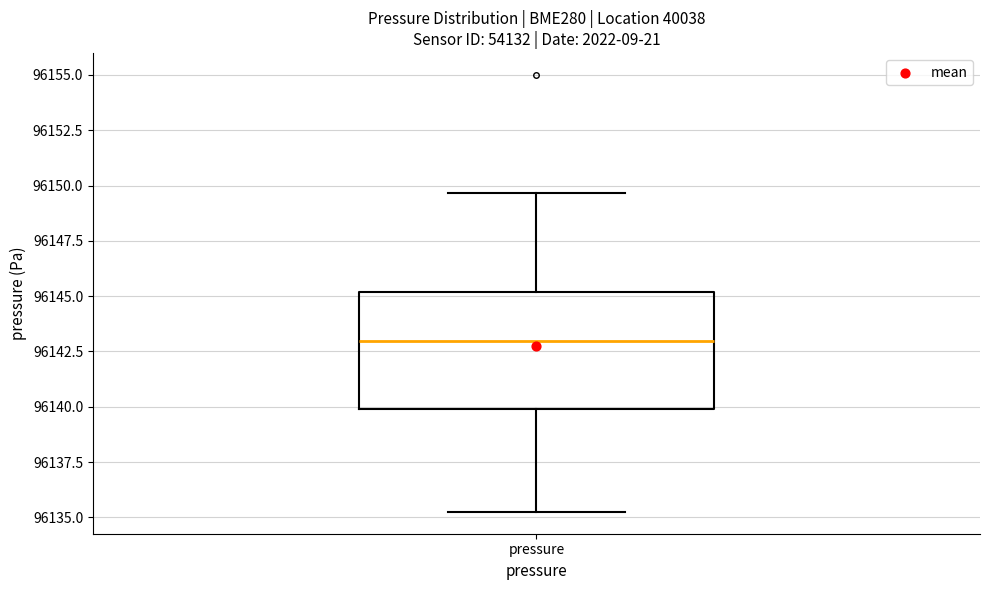

Read this box plot against the y-axis: the position of the median line, the range covered by the box, and the ends of both whiskers. The values are not printed on the chart, so give them approximately, as read against the axis.

median 96143.0, box 96140.0 to 96145.0, whiskers 96135.5 to 96149.5